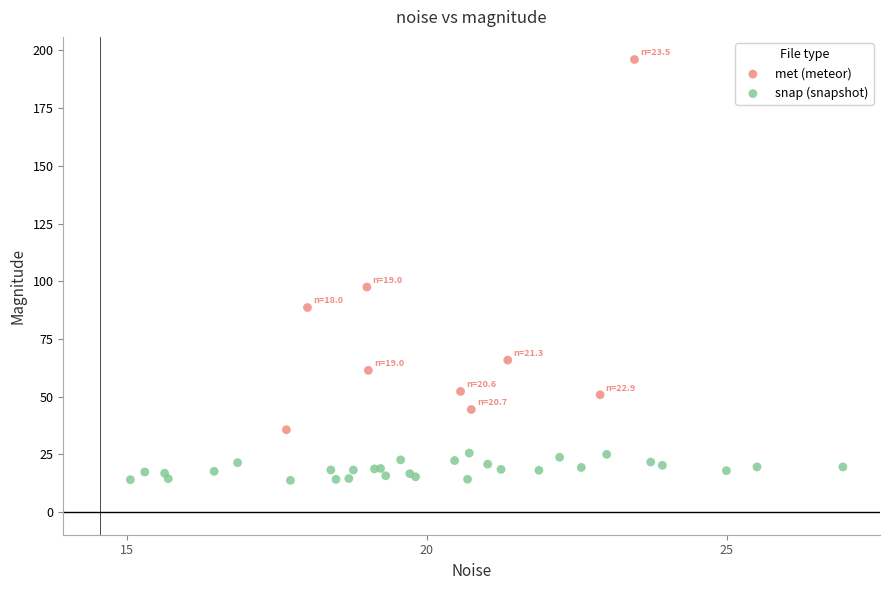

Which series reaches the maximum Y coordinate?

met (meteor)